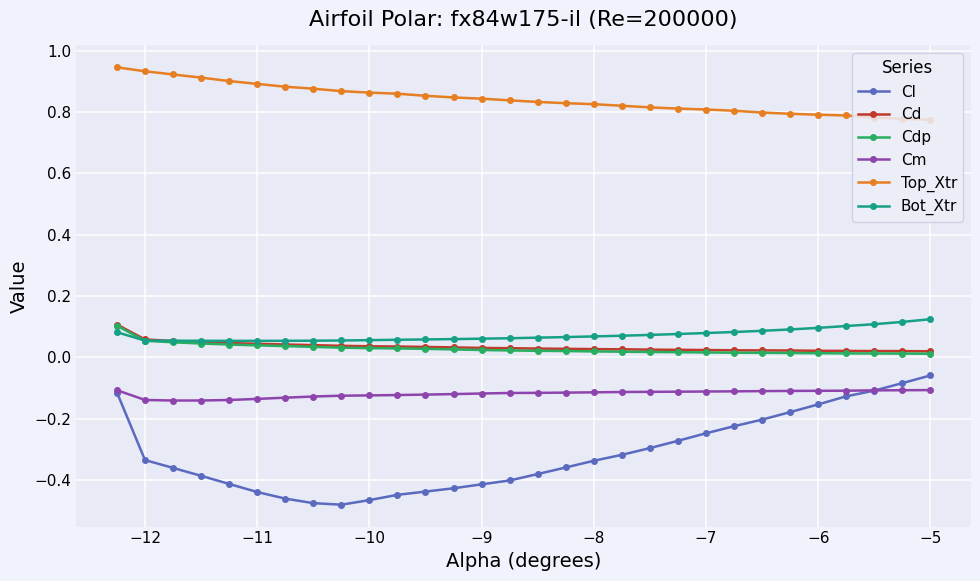

True or false: Cm and Cd cross at least once.

False